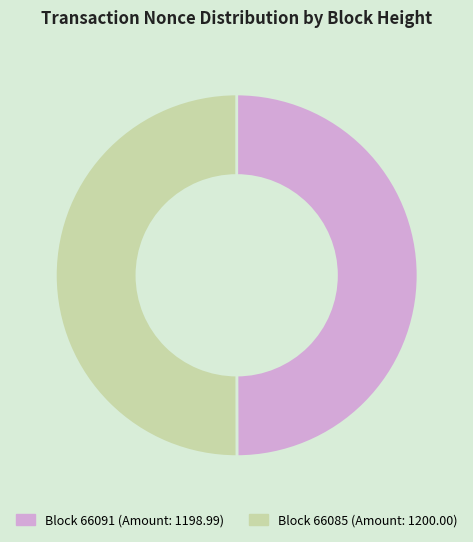

Which category has the smallest portion of the pie?

66091